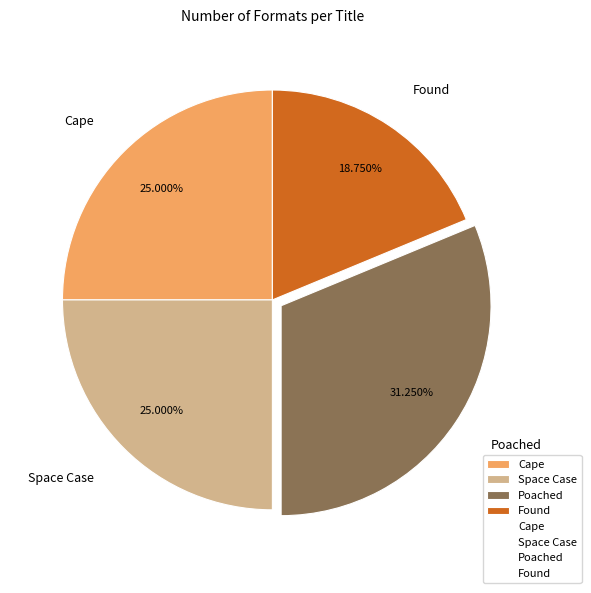

What percentage is the Poached slice, to the nearest percent?

31%